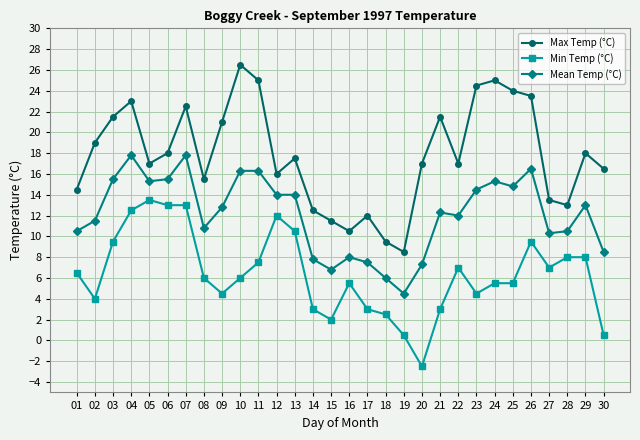

What is the total value across all series at 14?

23.3